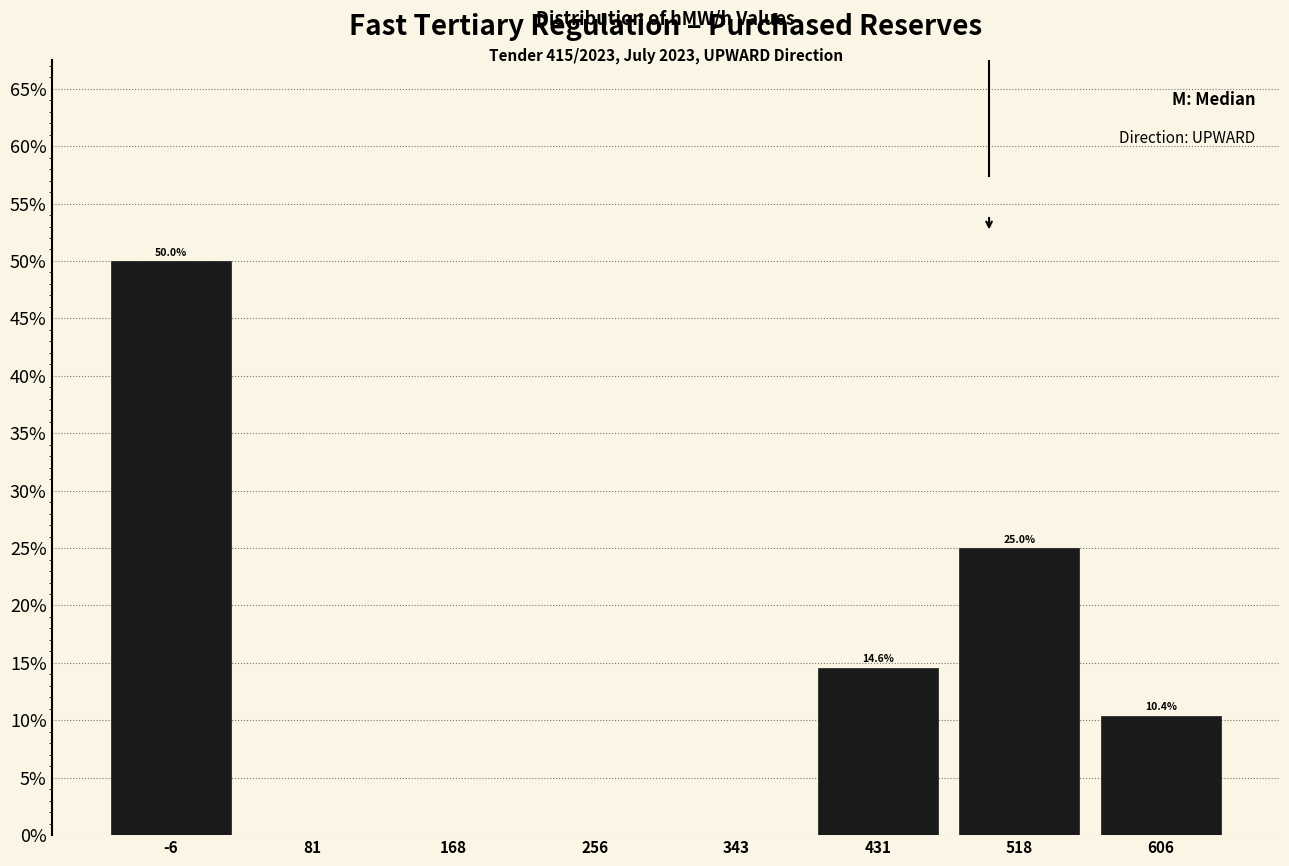

Over which range of the x-axis is the bar tallest?

-50 to 40